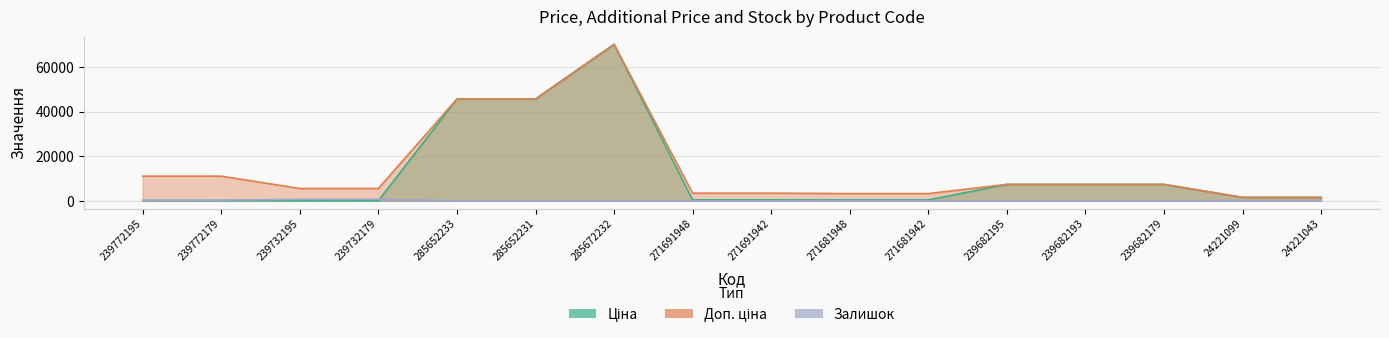

What is the maximum value for Залишок?

702.0